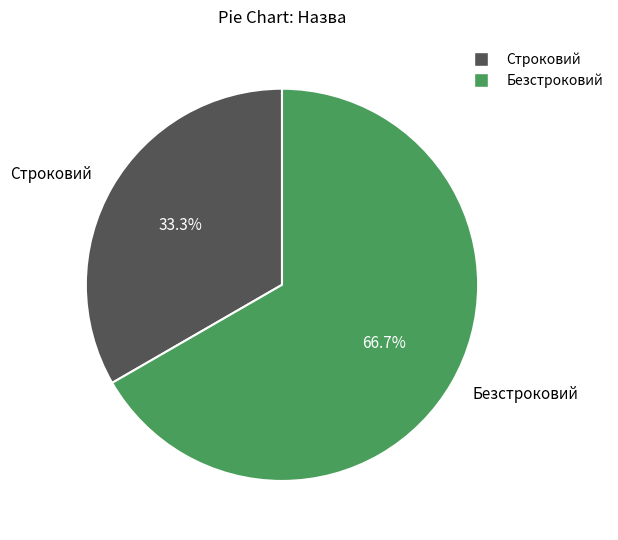

Is there a majority slice in this chart?

Yes